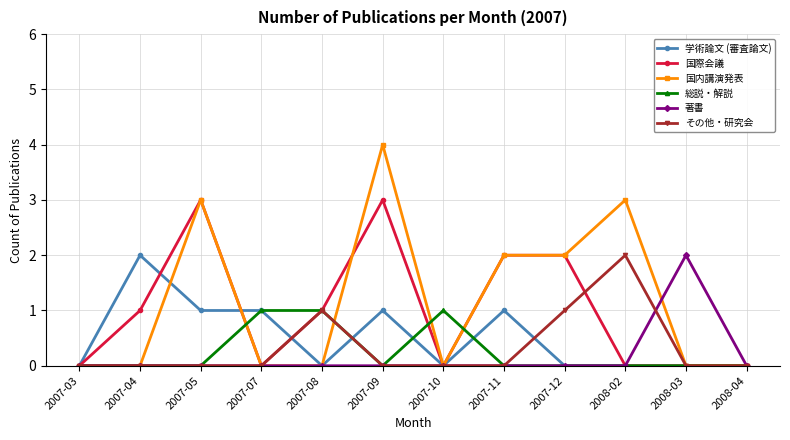

Count the number of categories in the chart.

12